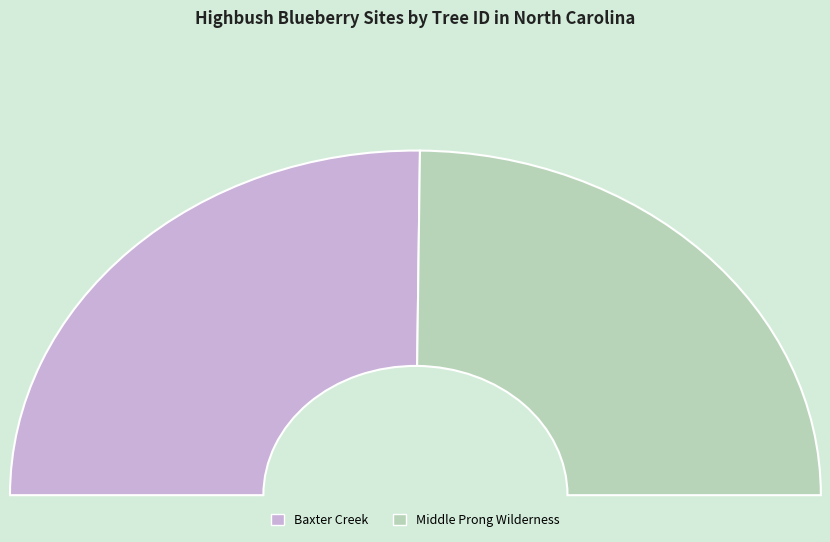

How much of the chart is everything except Baxter Creek?

49.6%